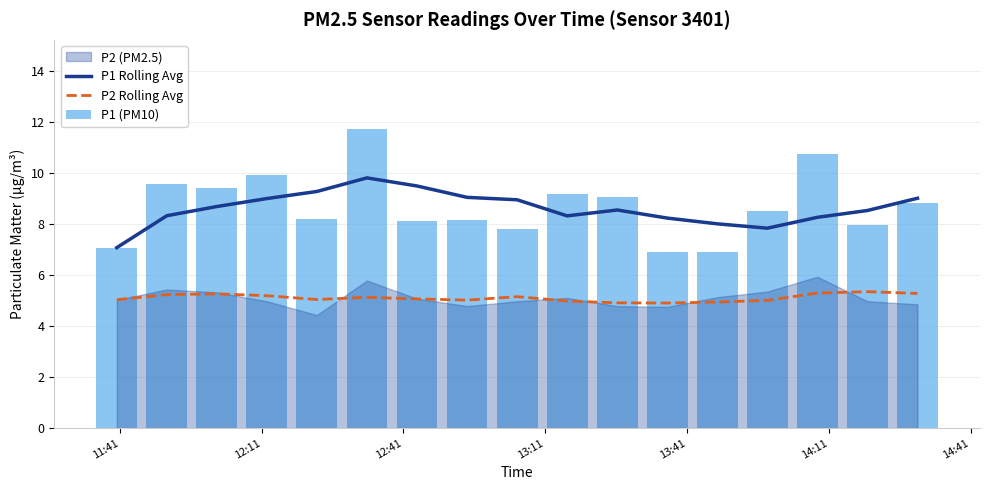

Which series has the largest total across all categories?

P1 (PM10)